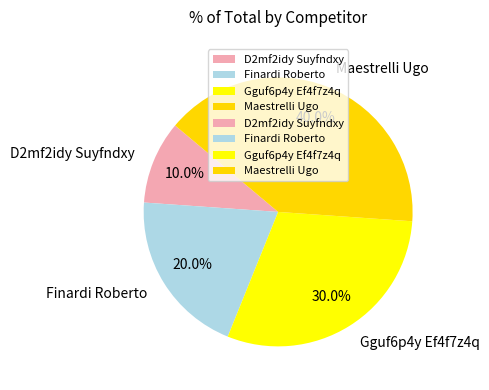

What is the smallest slice in the pie chart?

D2mf2idy Suyfndxy